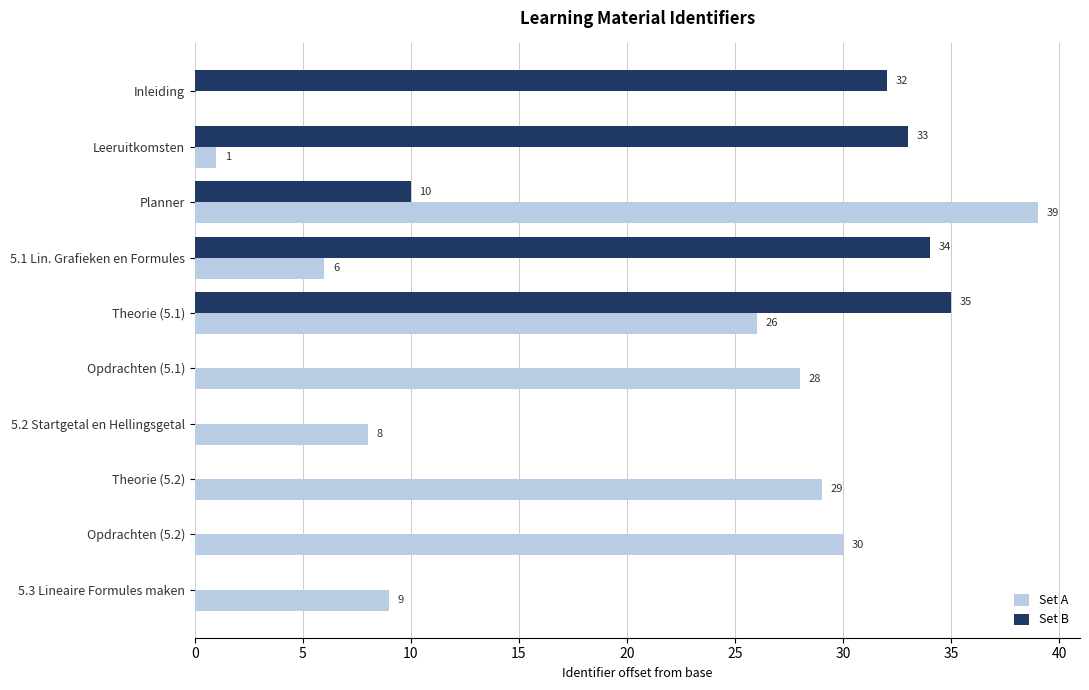

Between Inleiding and Opdrachten (5.2), which series saw the biggest shift?

Set B